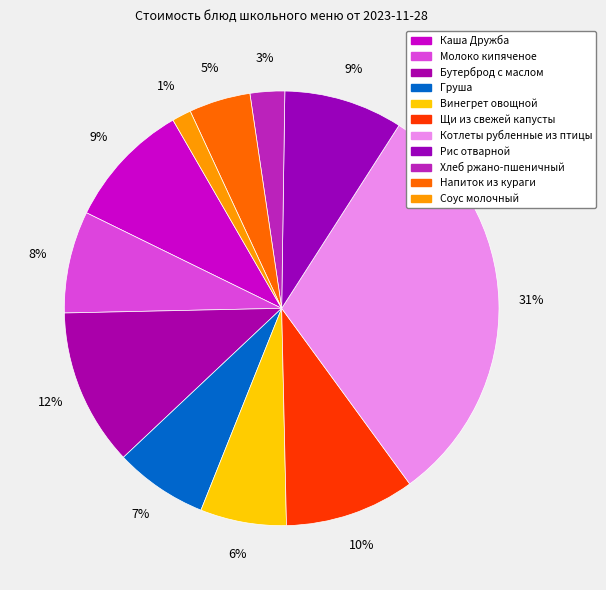

To the nearest percent, what is the combined percentage of Каша Дружба and Щи из свежей капусты?

19%